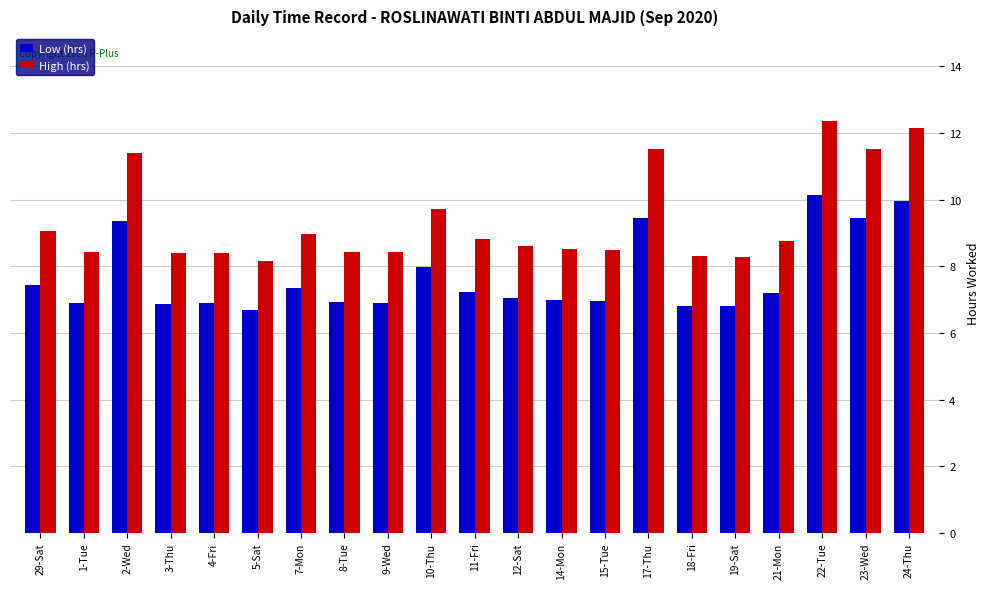

True or false: High (hrs) has a value of 8.5 at 15-Tue.

True